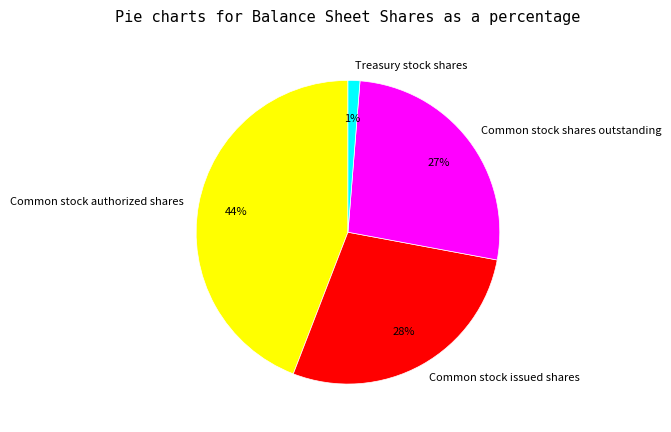

What percentage is the Treasury stock shares slice, to the nearest percent?

1%